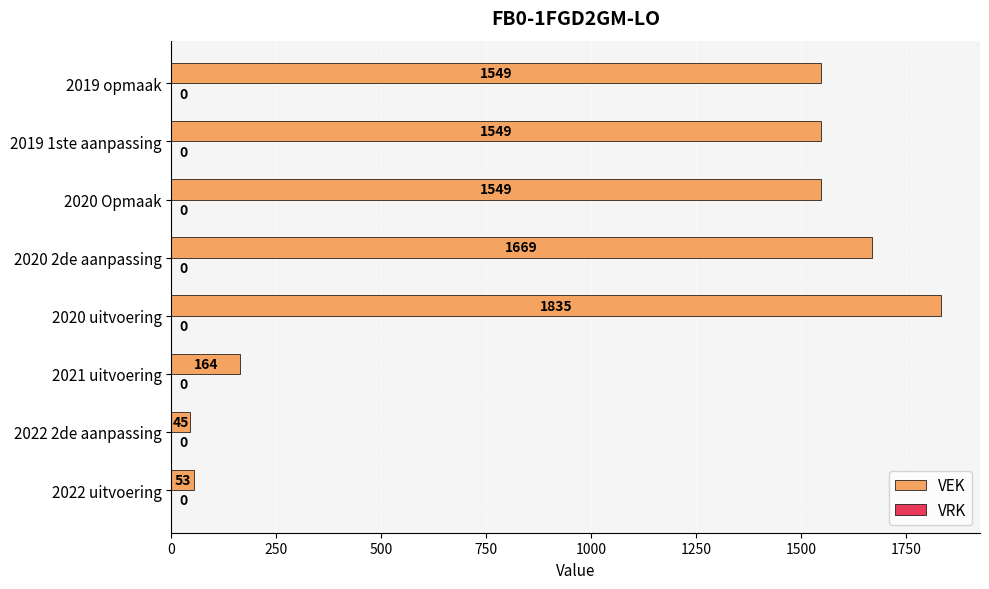

Approximately how many times larger is the value at 2020 Opmaak compared to 2022 uitvoering?

29.2